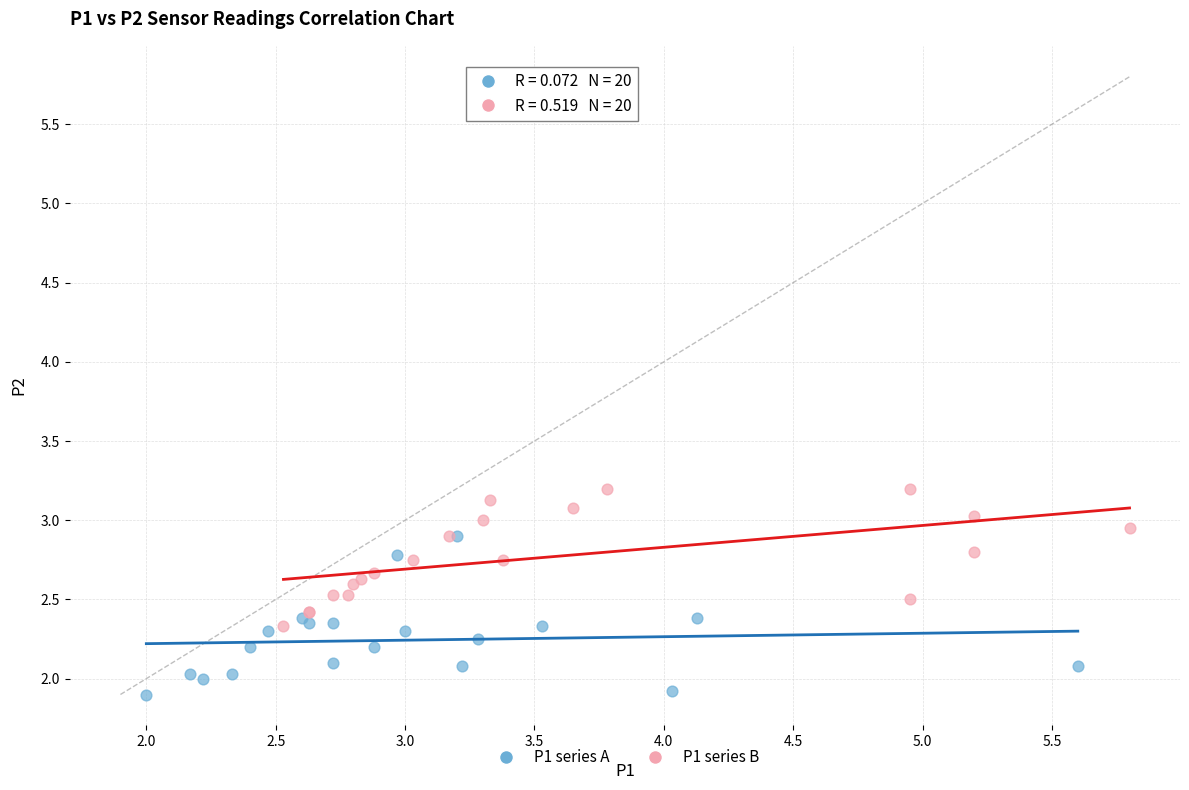

What are all the series names shown in the legend?

P1 series A, P1 series B